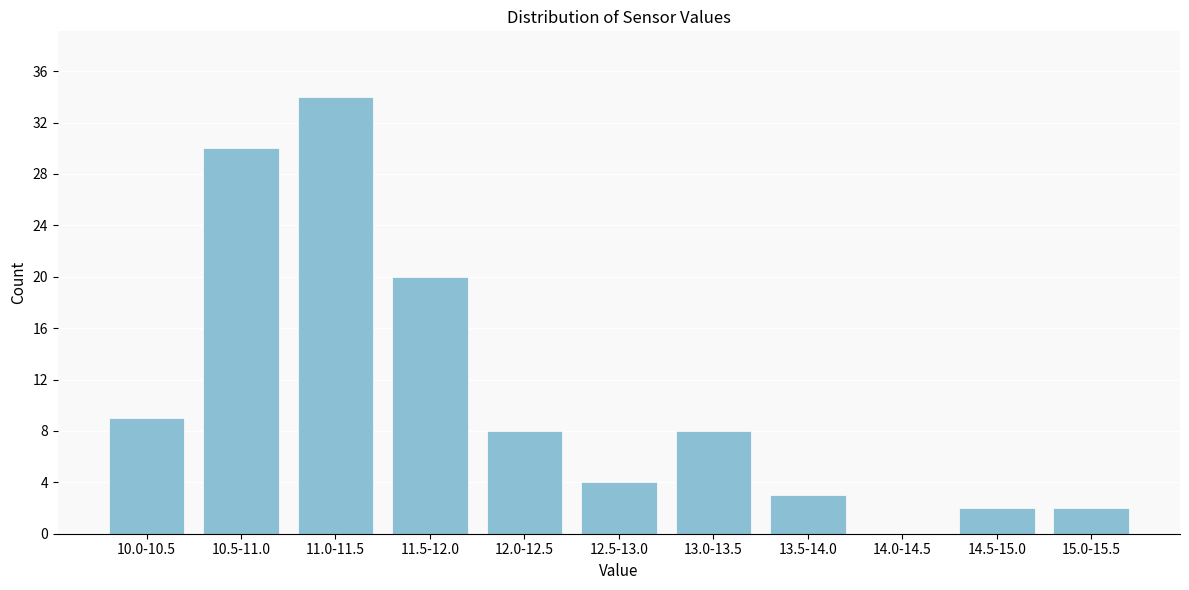

Reading right to left, transcribe all the data shown in this chart.

15.0-15.5=2	14.5-15.0=2	14.0-14.5=0	13.5-14.0=3	13.0-13.5=8	12.5-13.0=4	12.0-12.5=8	11.5-12.0=20	11.0-11.5=34	10.5-11.0=30	10.0-10.5=9